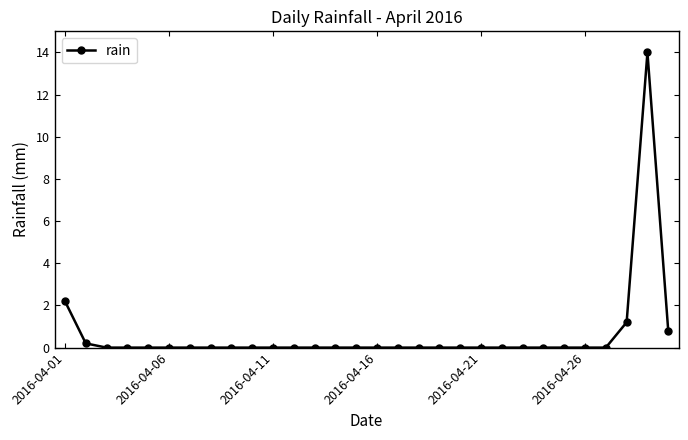

How many lines are shown in the chart?

1